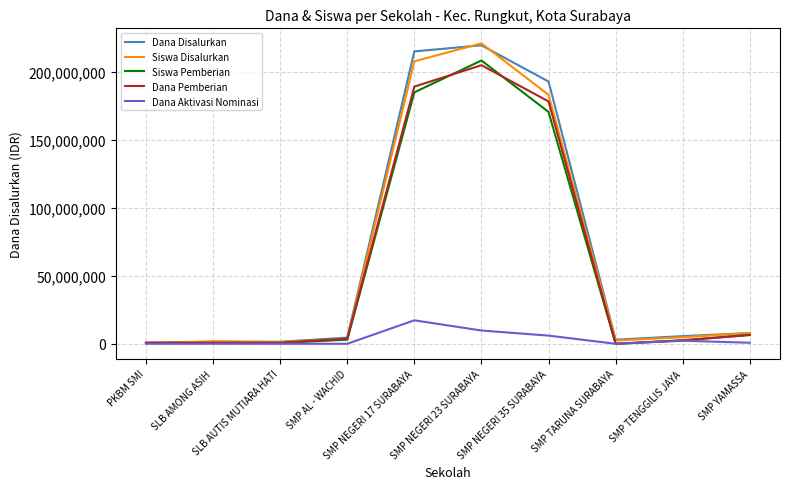

What position from the right is SMP YAMASSA?

1